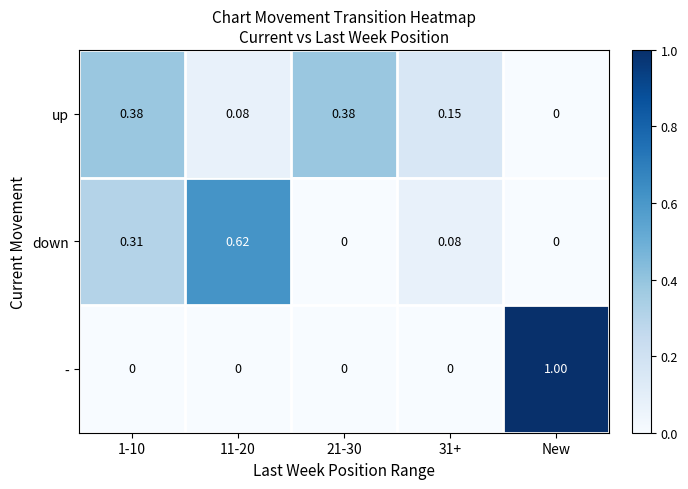

List the series in order of their overall mean, highest first.

down, -, up